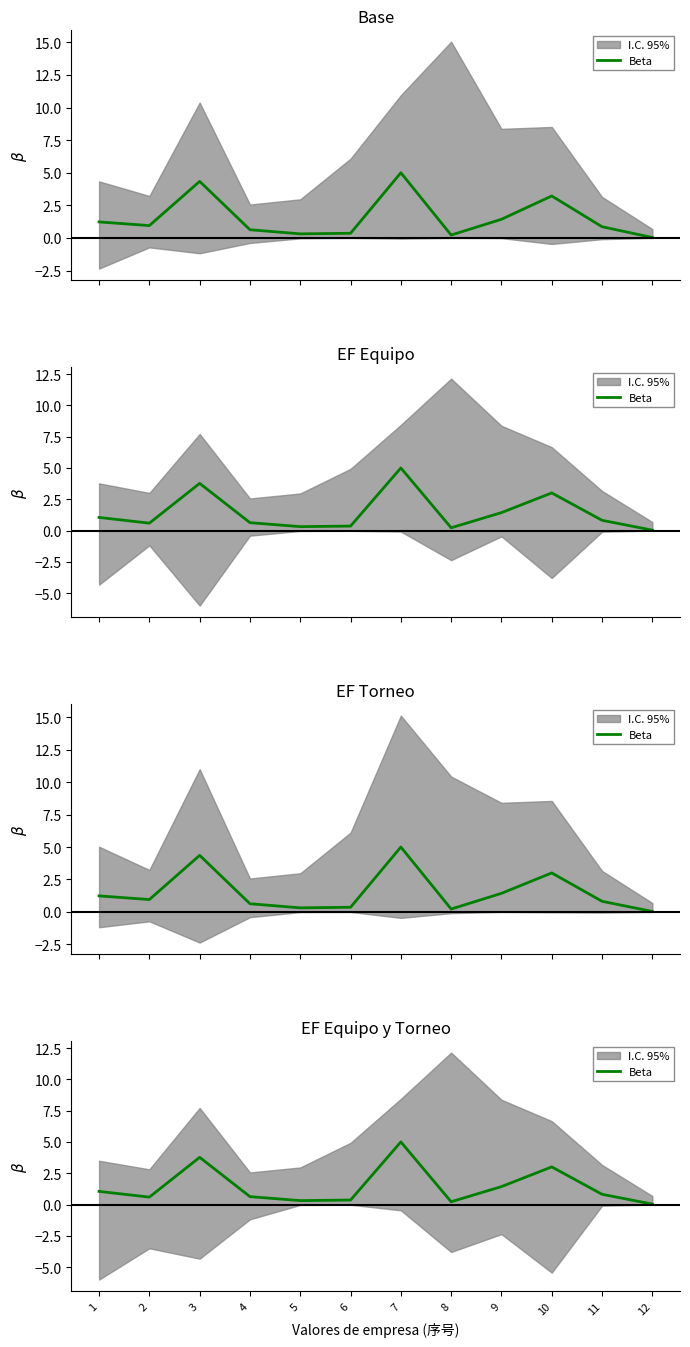

True or false: the data shows 0.9 at 4.

False